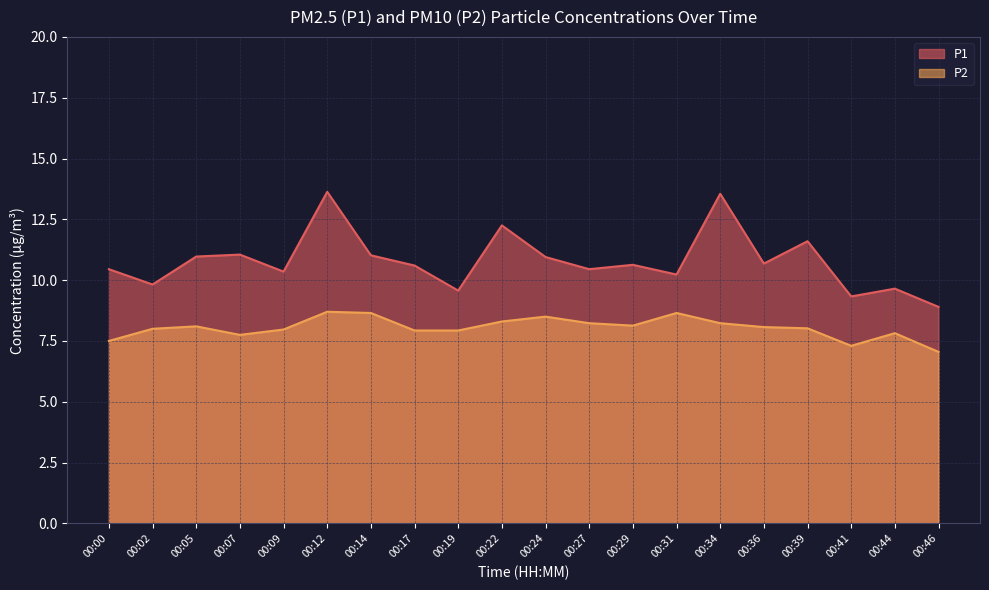

How many values in the P2 series exceed 8?

11